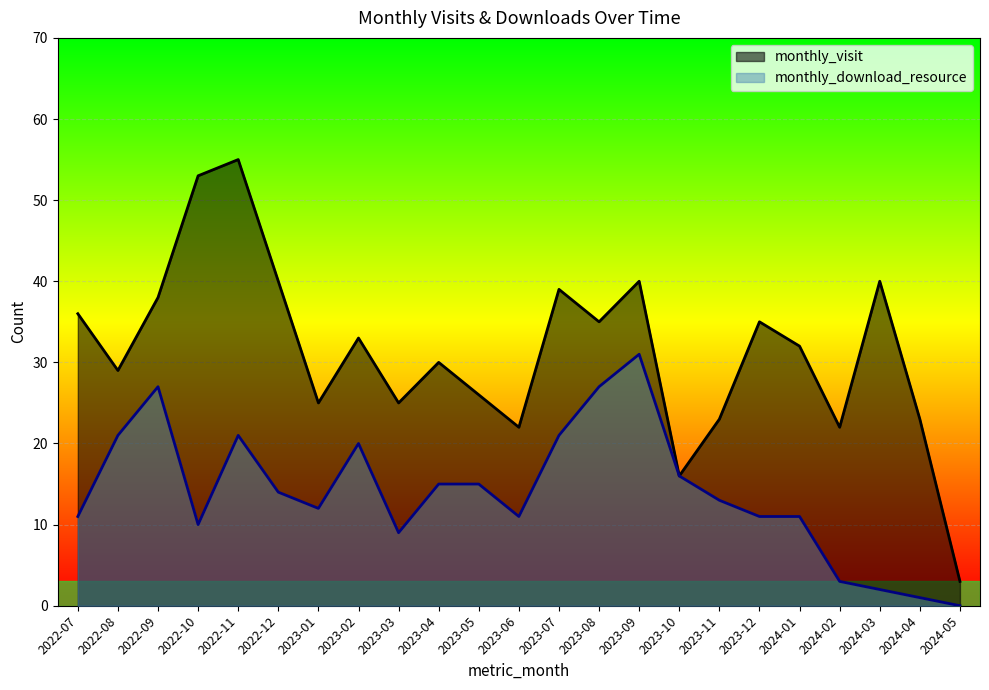

True or false: monthly_download_resource and monthly_visit cross at least once.

False